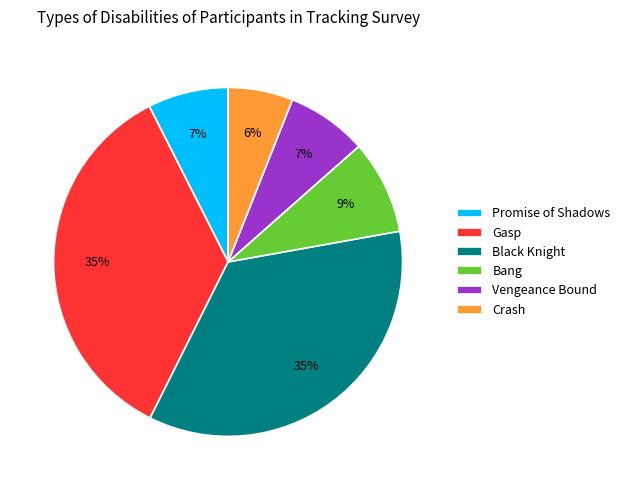

Which slice is the smallest?

Crash